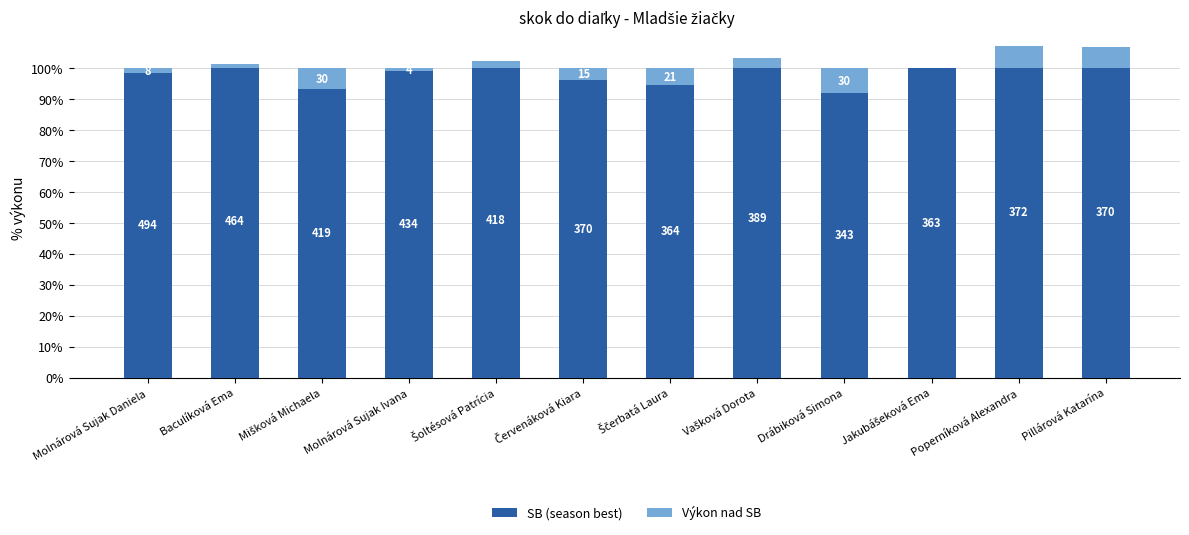

What is the difference between the second highest and second lowest values in the Výkon nad SB series?

13.6